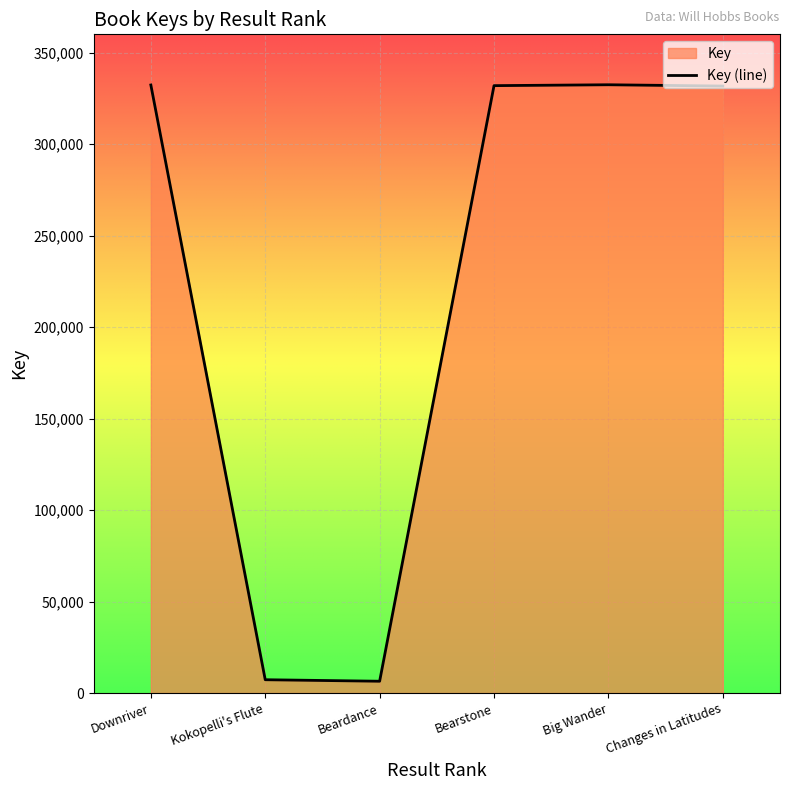

Between Changes in Latitudes and Bearstone, which is larger?

Bearstone